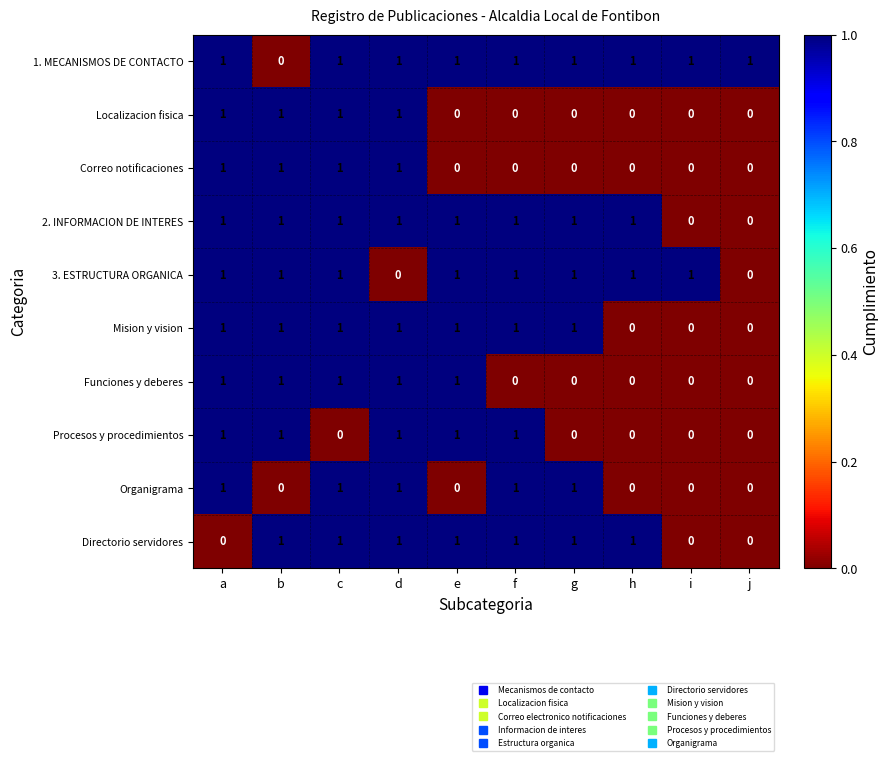

The Procesos y procedimientos series shows 1 at a. True or false?

True